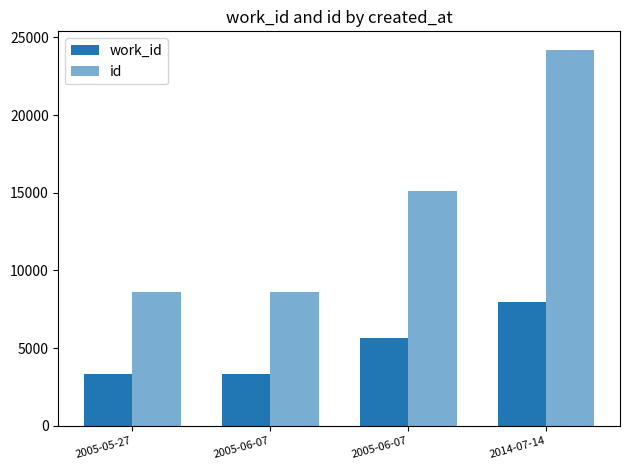

What is the difference between the maximum and minimum values in the id series?

15578